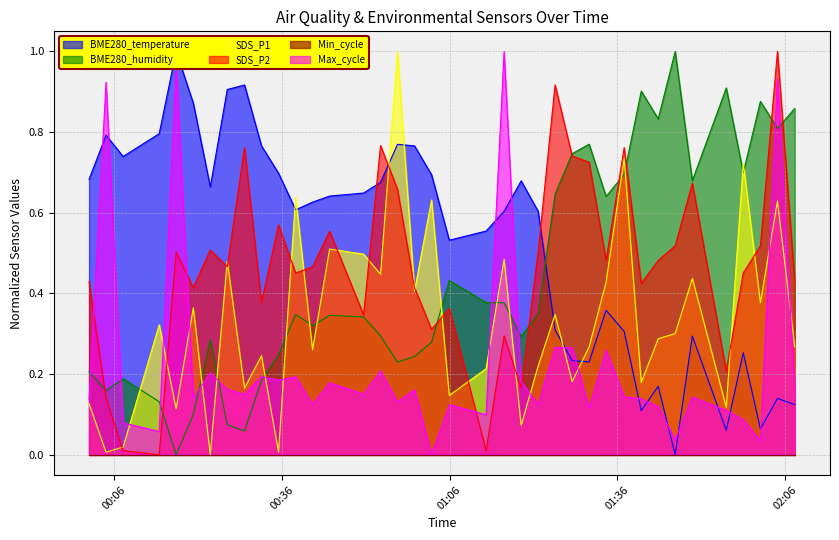

Between which two adjacent categories do SDS_P2 and BME280_temperature first intersect?

2022/03/27 00:50:38 and 2022/03/27 00:53:40